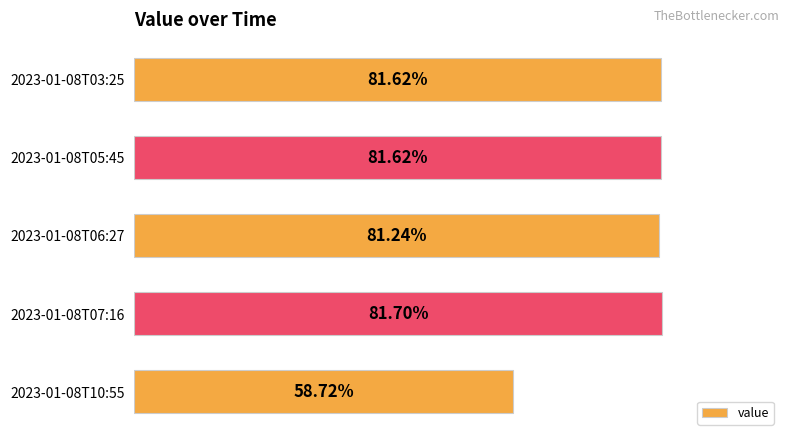

Which has a higher value, 2023-01-08T05:45 or 2023-01-08T07:16?

2023-01-08T07:16